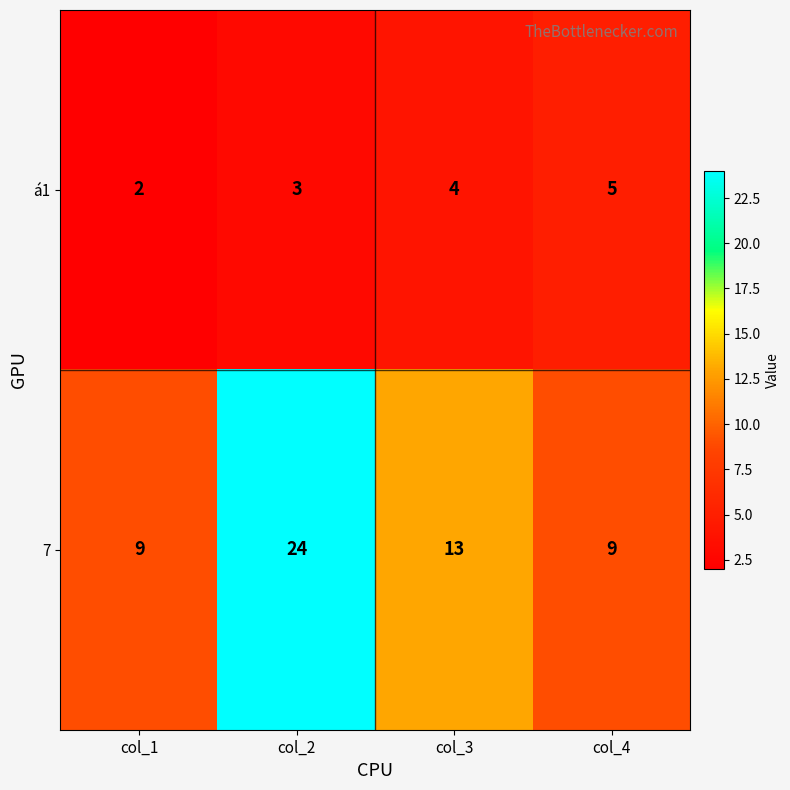

Is it true that á1 equals 2 at col_1?

True